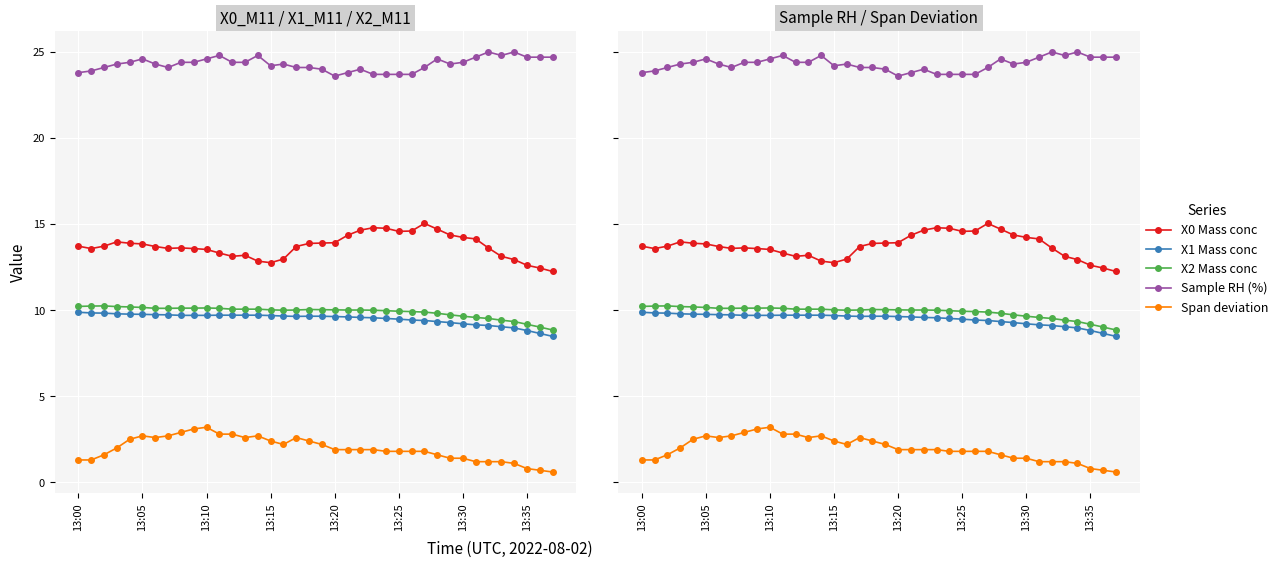

Reading left to right, list all the values displayed in this chart.

X0 Mass conc: 13.7	13.6	13.7	14.0	13.9	13.8	13.7	13.6	13.6	13.6	13.5	13.3	13.1	13.2	12.8	12.8	13.0	13.7	13.9	13.9	13.9	14.3	14.7	14.8	14.8	14.6	14.6	15.0	14.7	14.4	14.2	14.1	13.6	13.1	12.9	12.6	12.4	12.2
X1 Mass conc: 9.9	9.8	9.8	9.8	9.8	9.8	9.7	9.7	9.7	9.7	9.7	9.7	9.7	9.7	9.7	9.7	9.7	9.6	9.7	9.7	9.6	9.6	9.6	9.6	9.5	9.5	9.4	9.4	9.3	9.3	9.2	9.2	9.1	9.0	9.0	8.8	8.7	8.5
X2 Mass conc: 10.2	10.2	10.2	10.2	10.2	10.2	10.1	10.1	10.1	10.1	10.1	10.1	10.1	10.1	10.1	10.0	10.0	10.0	10.0	10.0	10.0	10.0	10.0	10.0	10.0	9.9	9.9	9.9	9.8	9.7	9.7	9.6	9.5	9.4	9.3	9.2	9.0	8.8
Sample RH (%): 23.8	23.9	24.1	24.3	24.4	24.6	24.3	24.1	24.4	24.4	24.6	24.8	24.4	24.4	24.8	24.2	24.3	24.1	24.1	24.0	23.6	23.8	24.0	23.7	23.7	23.7	23.7	24.1	24.6	24.3	24.4	24.7	25.0	24.8	25.0	24.7	24.7	24.7
Span deviation: 1.3	1.3	1.6	2.0	2.5	2.7	2.6	2.7	2.9	3.1	3.2	2.8	2.8	2.6	2.7	2.4	2.2	2.6	2.4	2.2	1.9	1.9	1.9	1.9	1.8	1.8	1.8	1.8	1.6	1.4	1.4	1.2	1.2	1.2	1.1	0.8	0.7	0.6